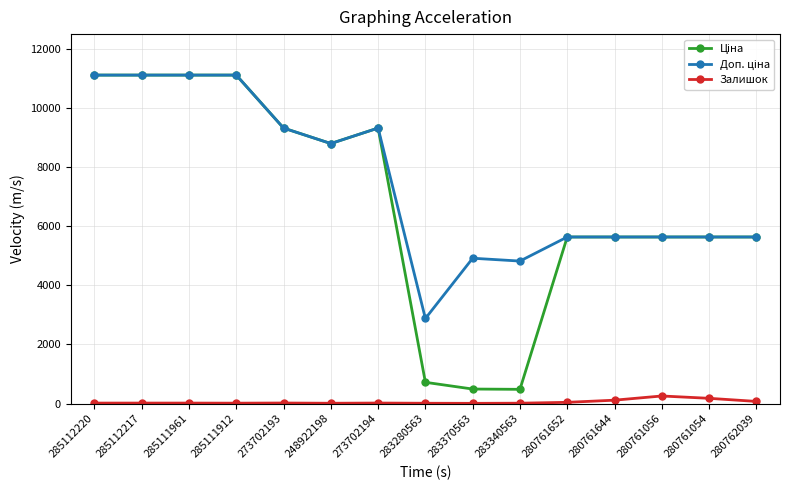

At how many categories does at least one series exceed 7630?

7